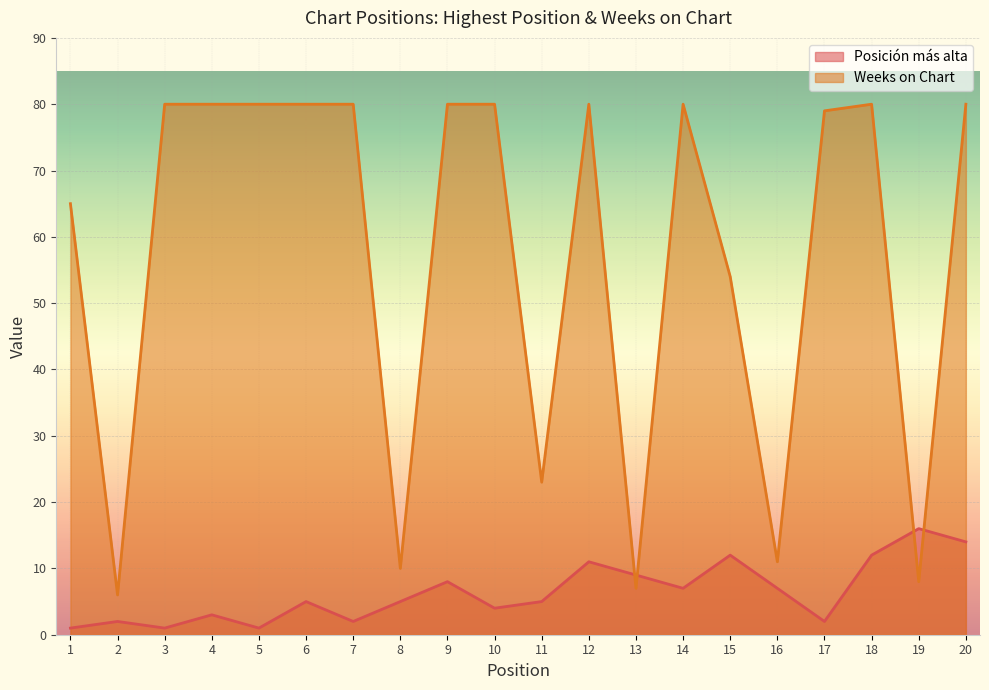

Which label corresponds to the smallest value in the chart?

1